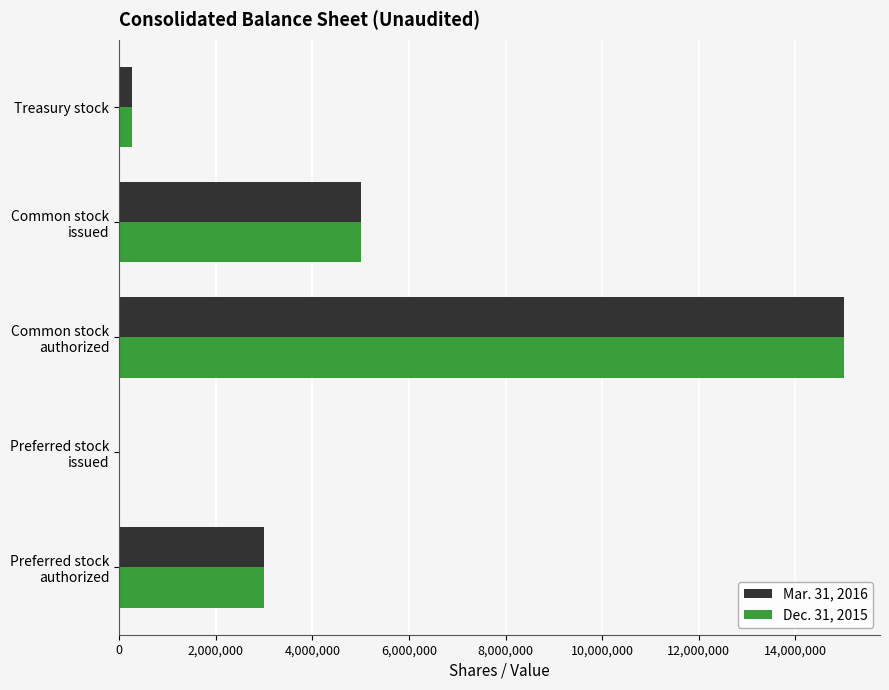

What is the greatest value displayed?

15000000